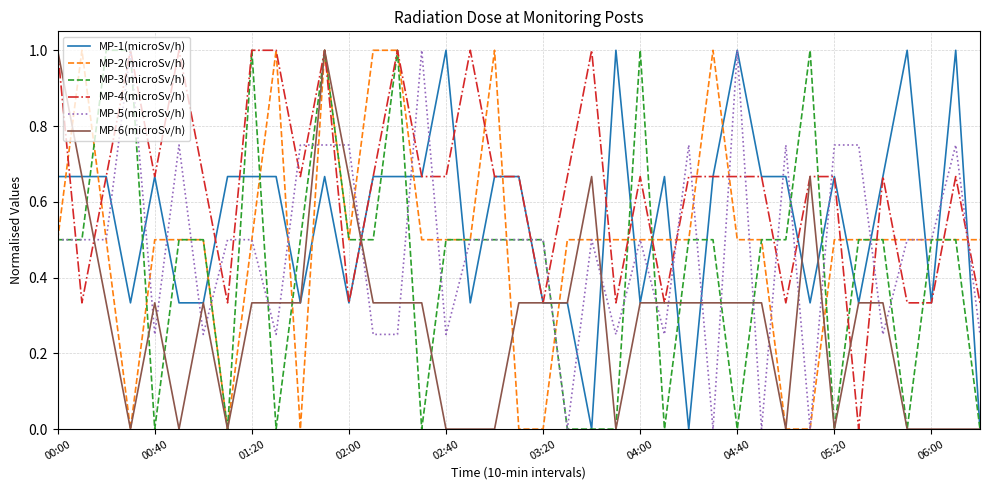

Which series has the largest total across all categories?

MP-4(microSv/h)